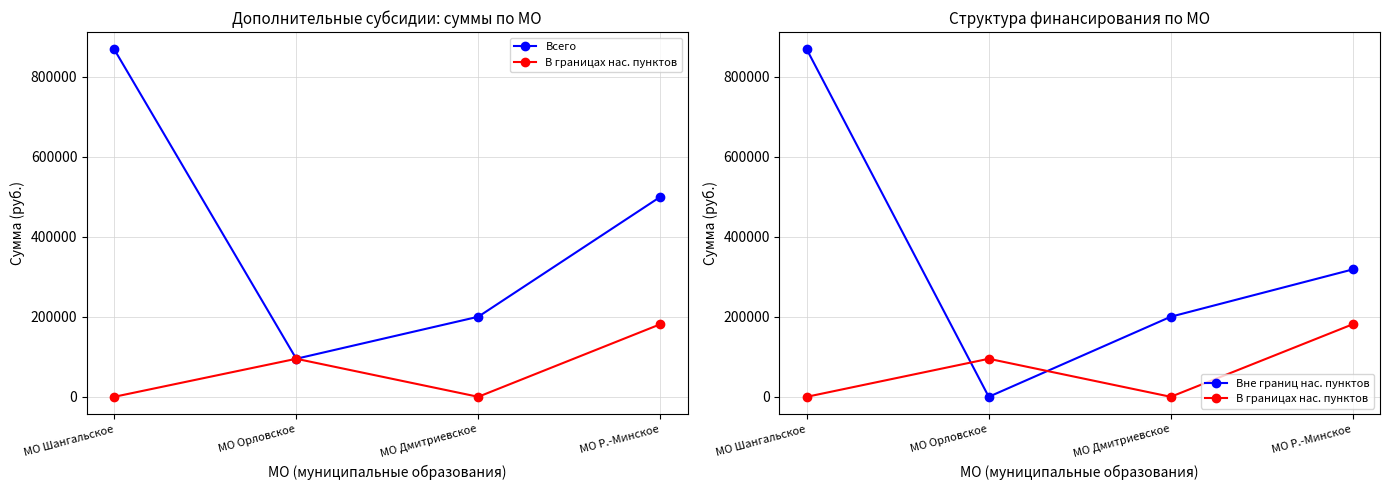

At how many categories does at least one series exceed 548313?

1